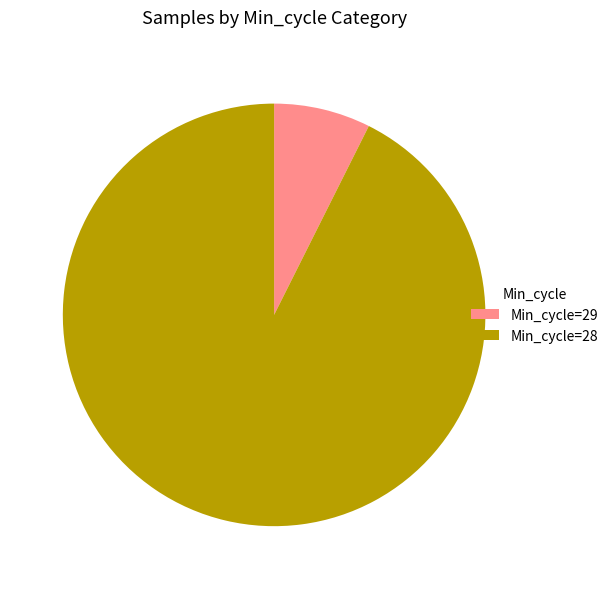

Do Min_cycle=28 and Min_cycle=29 together represent more than half of the pie?

Yes